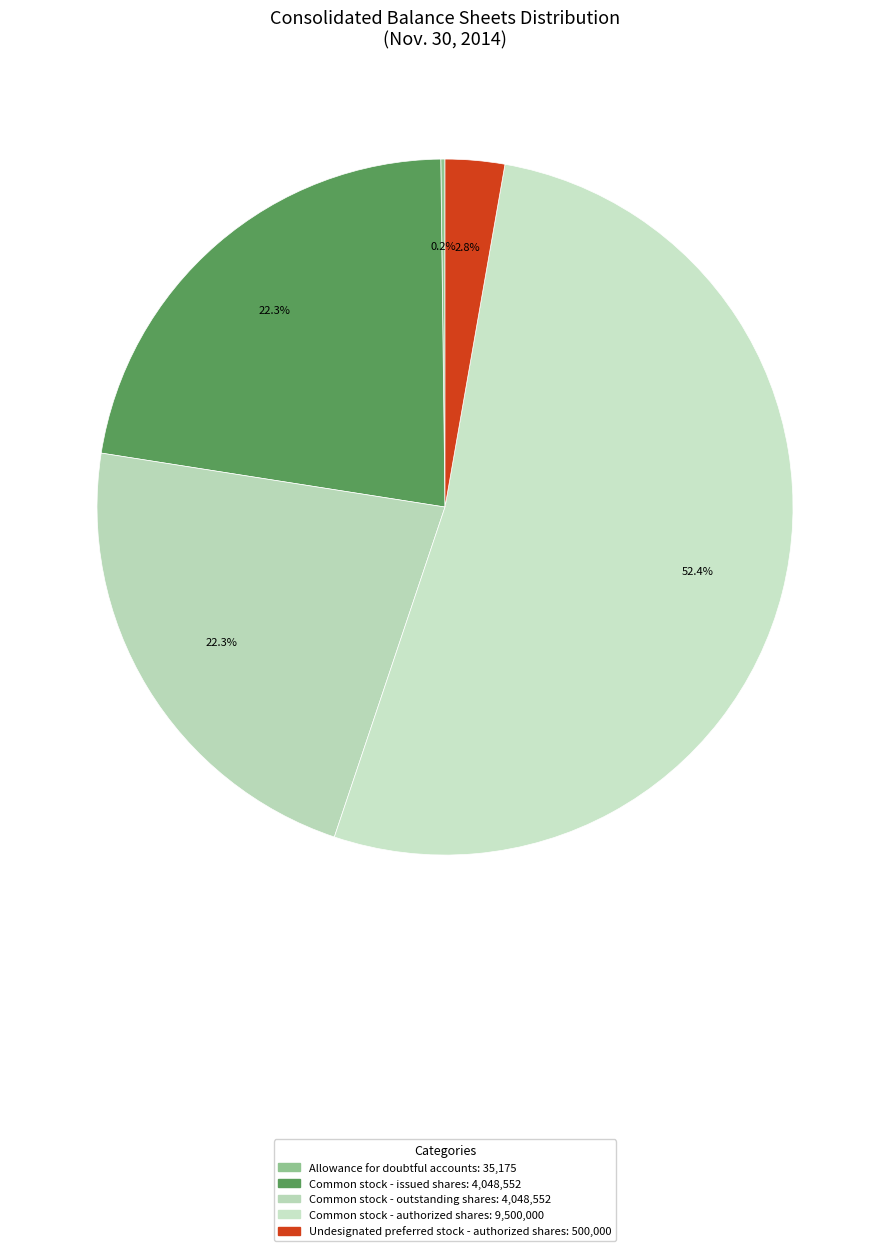

How many segments does this pie chart have?

5